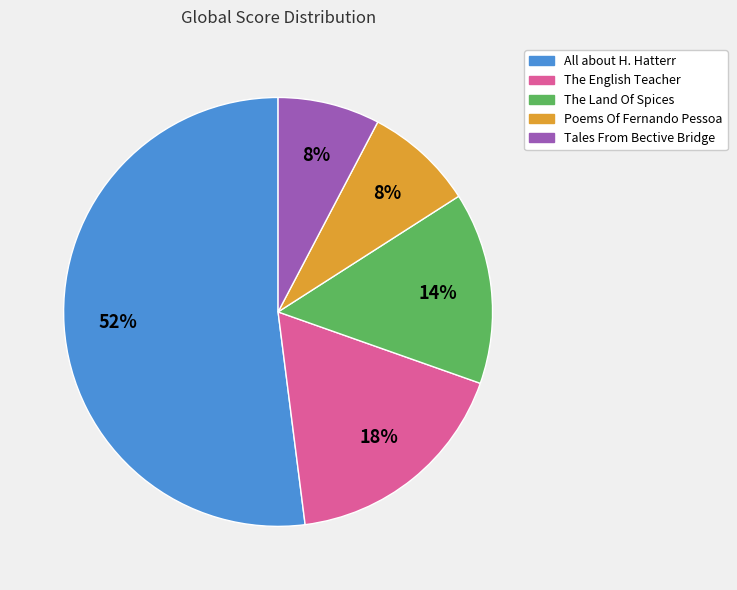

How many slices are in this pie chart?

5